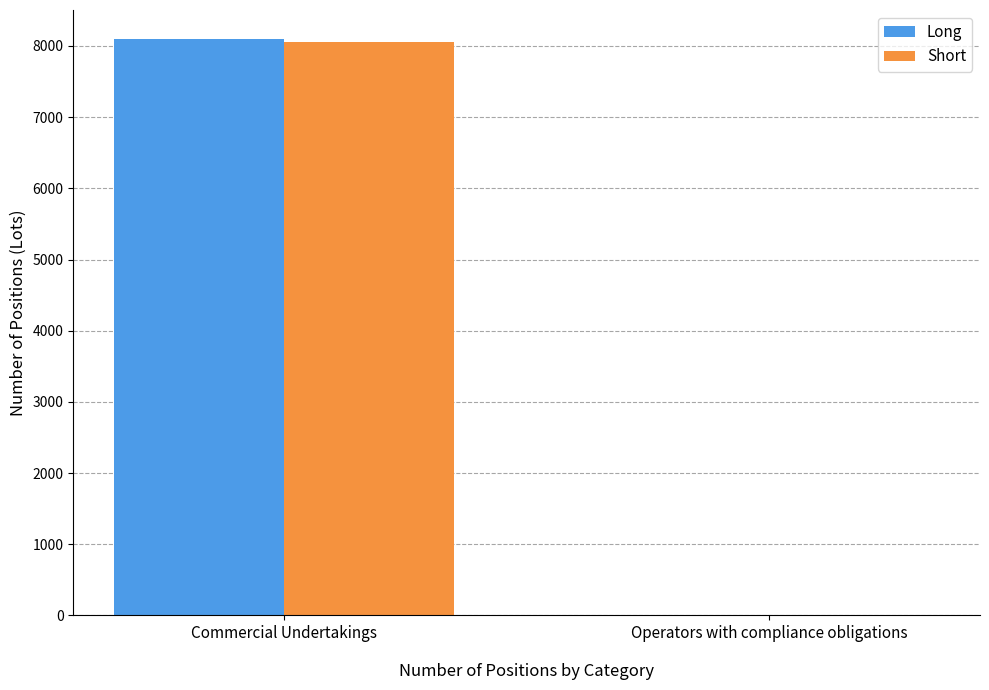

Does the chart contain stacked bars?

No